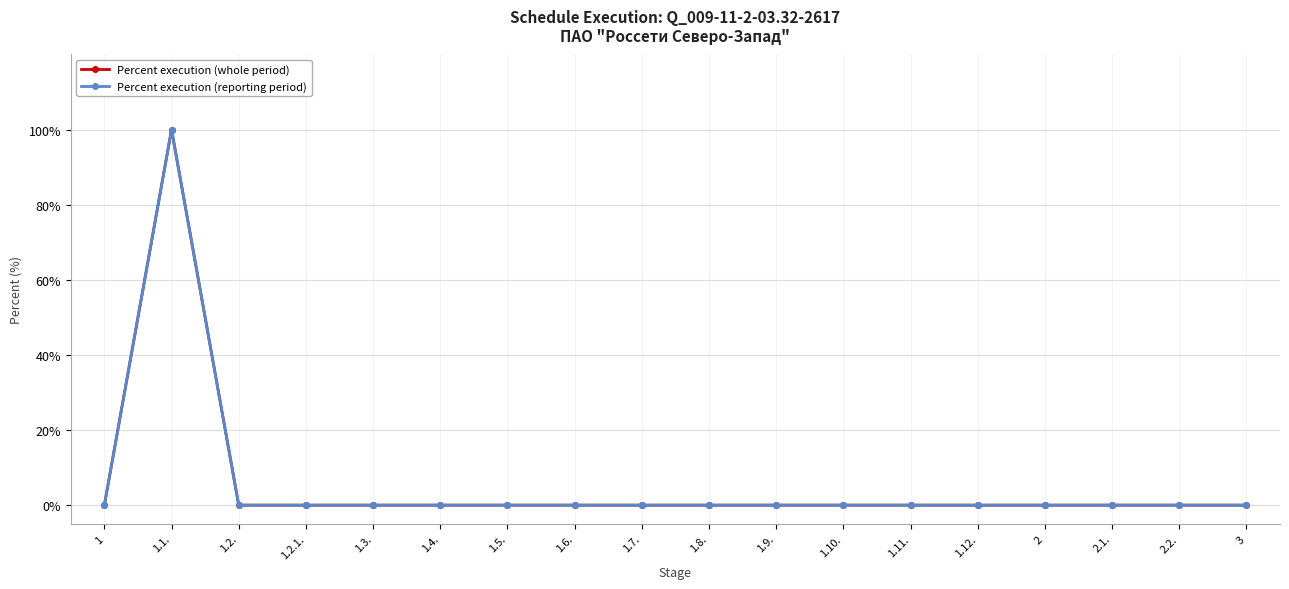

What is the maximum value shown in the chart?

100